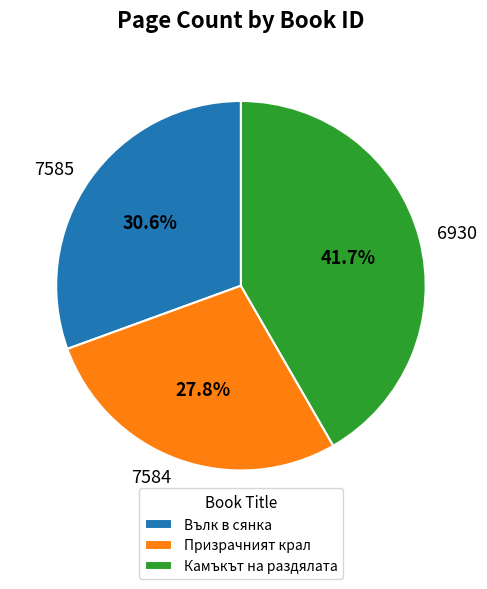

Does 6930 represent more than half of the total?

No